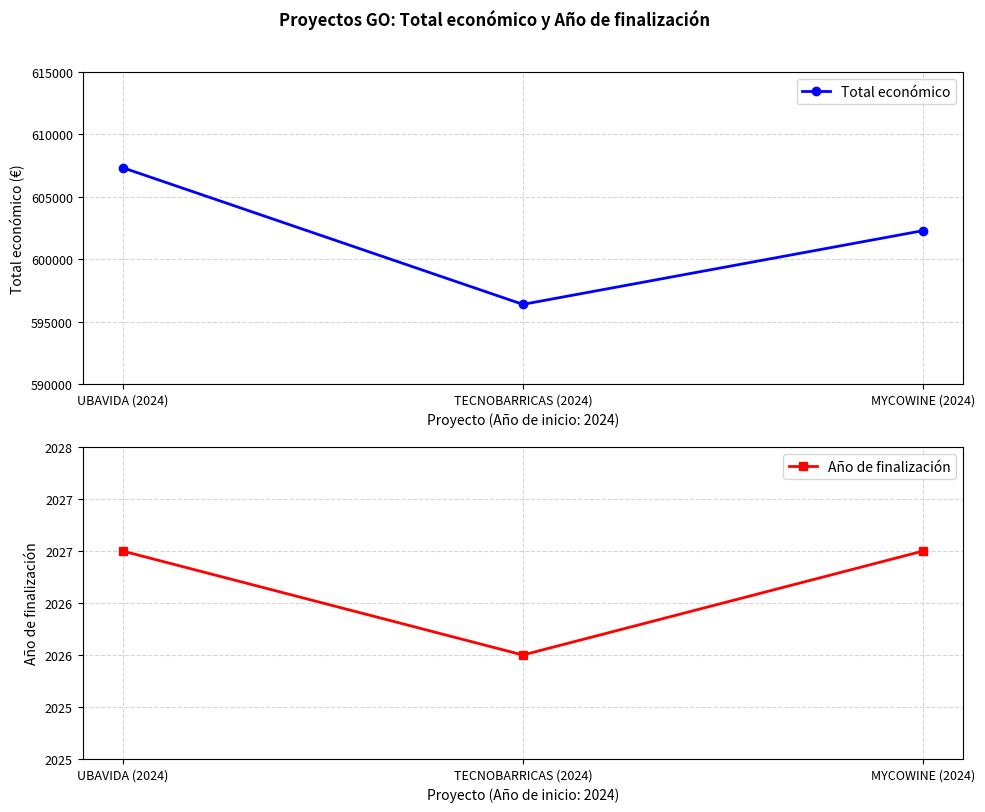

Which series has the widest spread of values?

Total económico